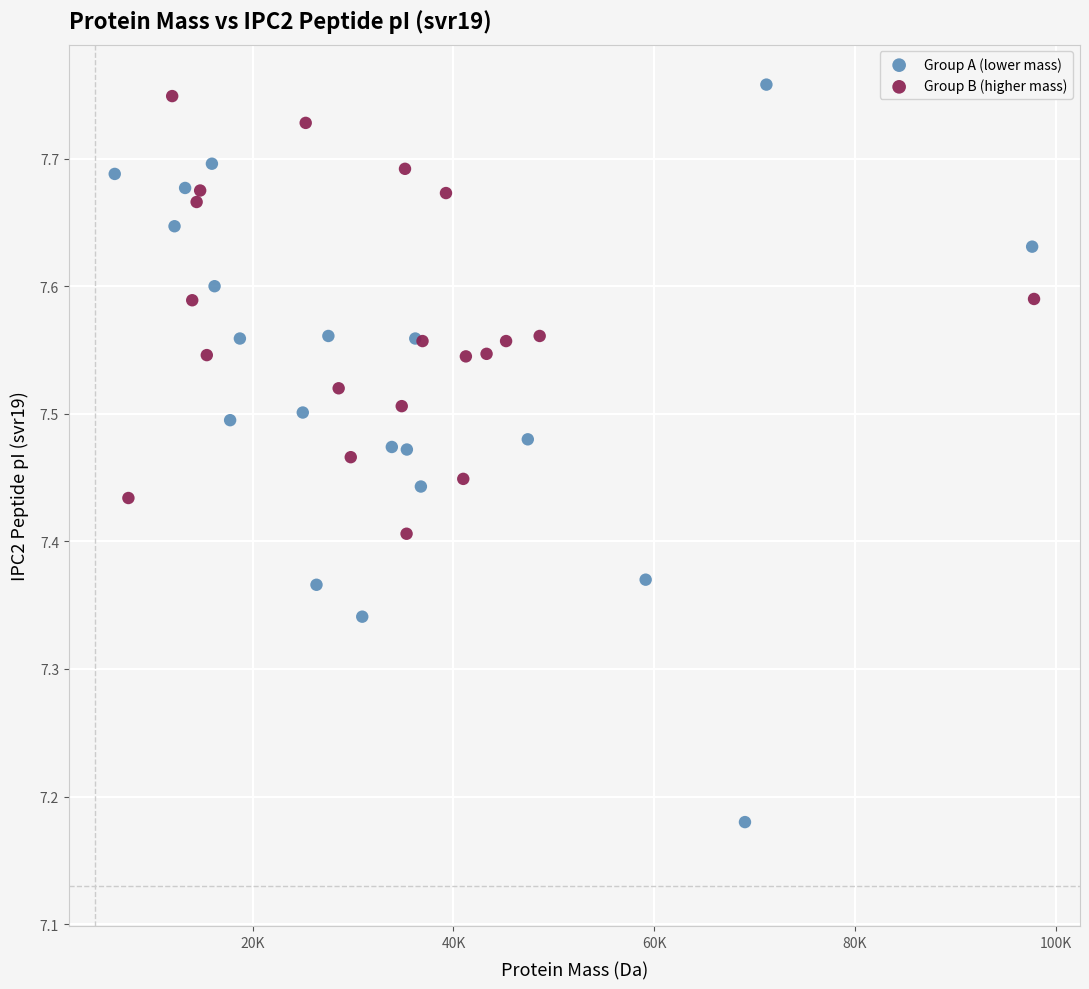

Which series reaches the minimum Y coordinate?

Group A (lower mass)